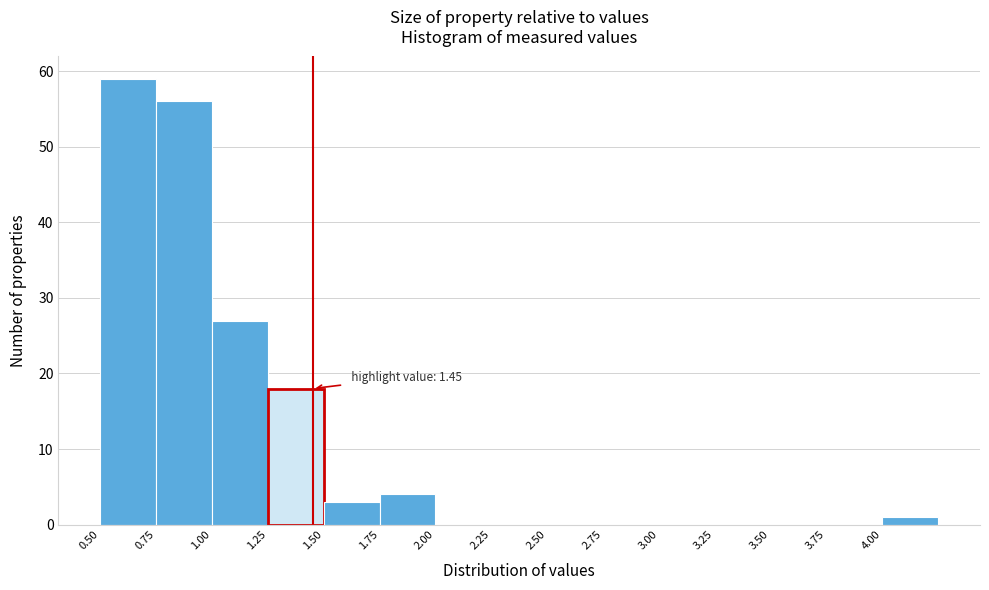

Over which range of the x-axis is the bar tallest?

0.50 to 0.75